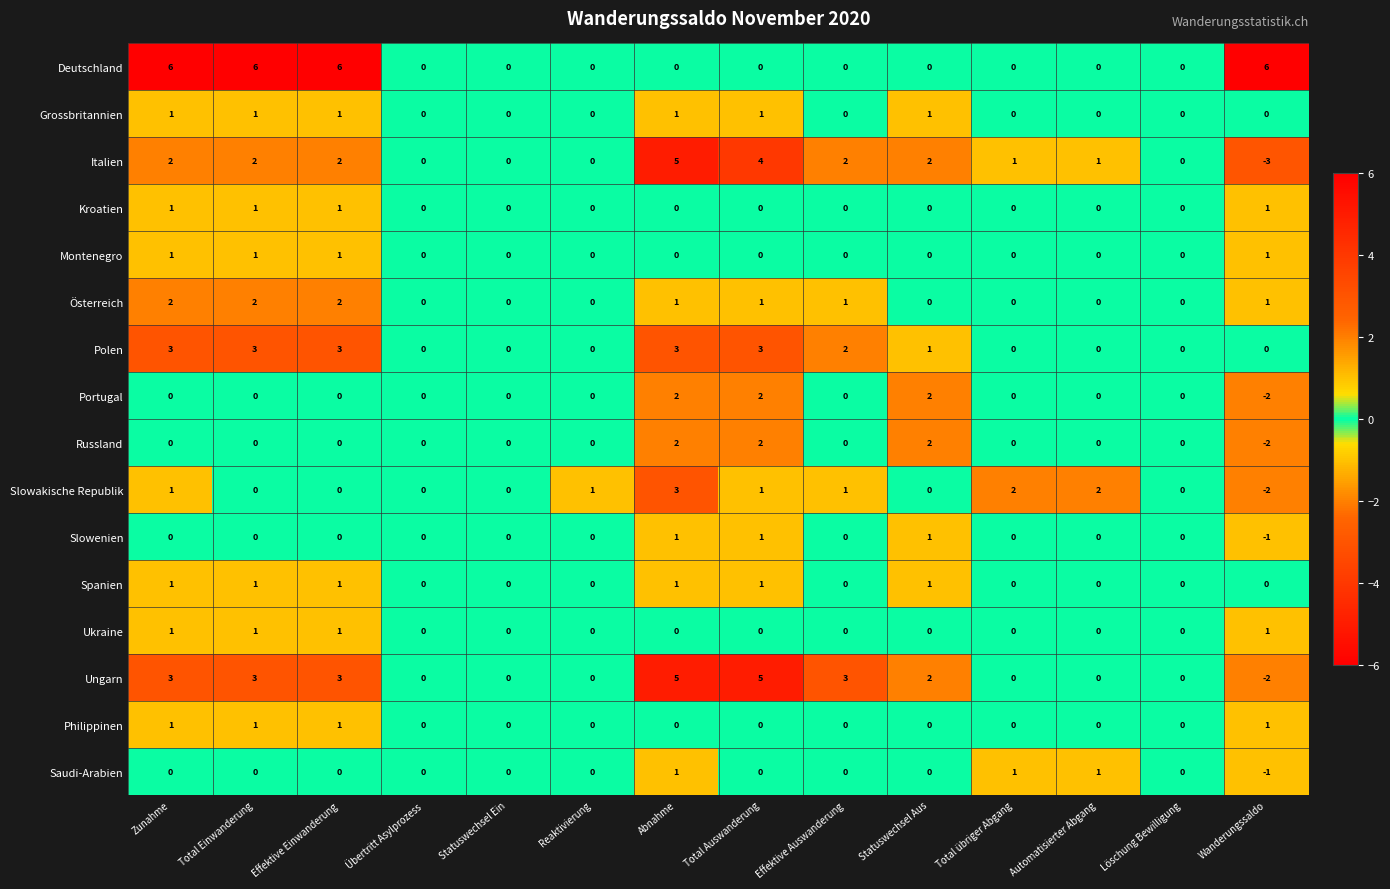

What is the spread (max minus min) of values at Wanderungssaldo?

9